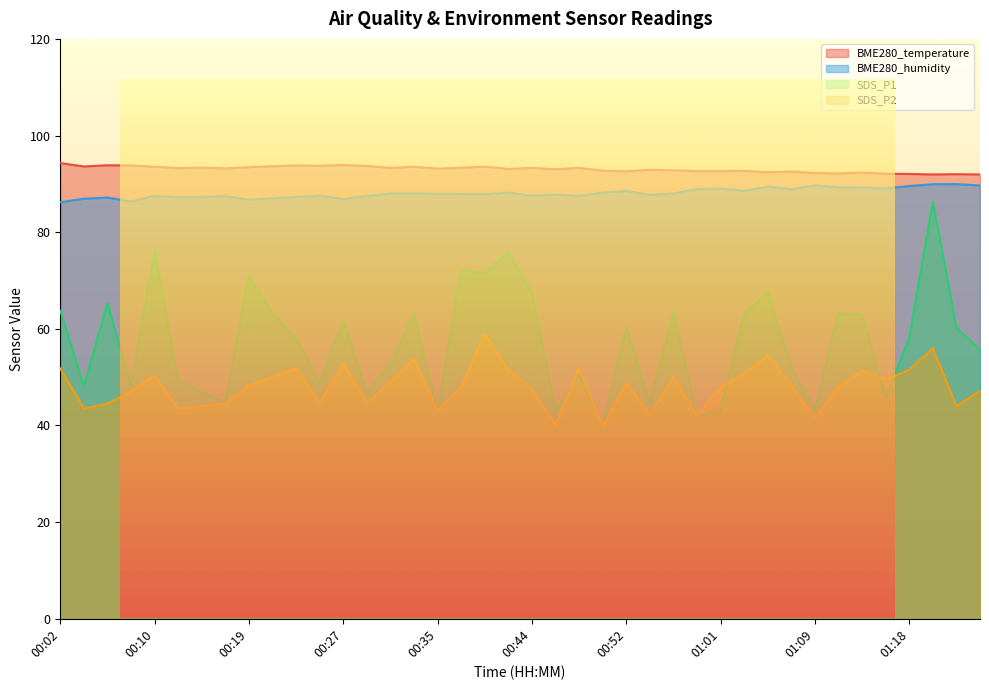

True or false: BME280_temperature and SDS_P1 cross at least once.

False